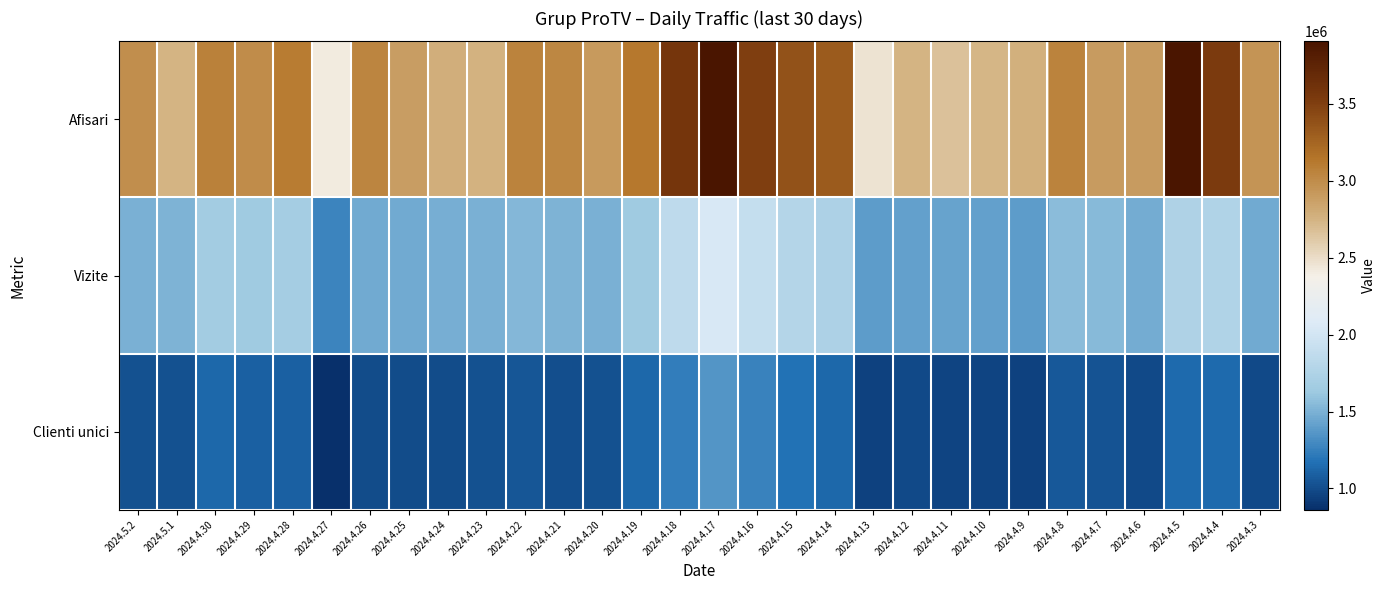

Reading left to right, extract all data points from this chart.

Afisari: 2024.5.2=2989831	2024.5.1=2749577	2024.4.30=3070907	2024.4.29=2995096	2024.4.28=3101452	2024.4.27=2409029	2024.4.26=3046932	2024.4.25=2886870	2024.4.24=2779430	2024.4.23=2759298	2024.4.22=3057228	2024.4.21=3028348	2024.4.20=2911831	2024.4.19=3122452	2024.4.18=3578134	2024.4.17=3907247	2024.4.16=3504136	2024.4.15=3374135	2024.4.14=3319976	2024.4.13=2467198	2024.4.12=2751571	2024.4.11=2663112	2024.4.10=2740090	2024.4.9=2768470	2024.4.8=3060888	2024.4.7=2899541	2024.4.6=2907204	2024.4.5=3906243	2024.4.4=3527011	2024.4.3=2949582
Vizite: 2024.5.2=1497104	2024.5.1=1504657	2024.4.30=1663253	2024.4.29=1642992	2024.4.28=1671529	2024.4.27=1269548	2024.4.26=1460866	2024.4.25=1461638	2024.4.24=1482456	2024.4.23=1498526	2024.4.22=1538017	2024.4.21=1509045	2024.4.20=1501059	2024.4.19=1646633	2024.4.18=1851080	2024.4.17=2040107	2024.4.16=1899591	2024.4.15=1783478	2024.4.14=1738836	2024.4.13=1395449	2024.4.12=1419601	2024.4.11=1423095	2024.4.10=1415398	2024.4.9=1395979	2024.4.8=1559651	2024.4.7=1539935	2024.4.6=1473879	2024.4.5=1747445	2024.4.4=1756143	2024.4.3=1467903
Clienti unici: 2024.5.2=1018543	2024.5.1=1017445	2024.4.30=1130099	2024.4.29=1092639	2024.4.28=1098401	2024.4.27=861415	2024.4.26=997935	2024.4.25=994429	2024.4.24=1003128	2024.4.23=1016609	2024.4.22=1040703	2024.4.21=1014121	2024.4.20=1027208	2024.4.19=1126307	2024.4.18=1238731	2024.4.17=1349363	2024.4.16=1261718	2024.4.15=1176759	2024.4.14=1128930	2024.4.13=954040	2024.4.12=981462	2024.4.11=957800	2024.4.10=961758	2024.4.9=951042	2024.4.8=1059466	2024.4.7=1028302	2024.4.6=981211	2024.4.5=1145194	2024.4.4=1139290	2024.4.3=990871